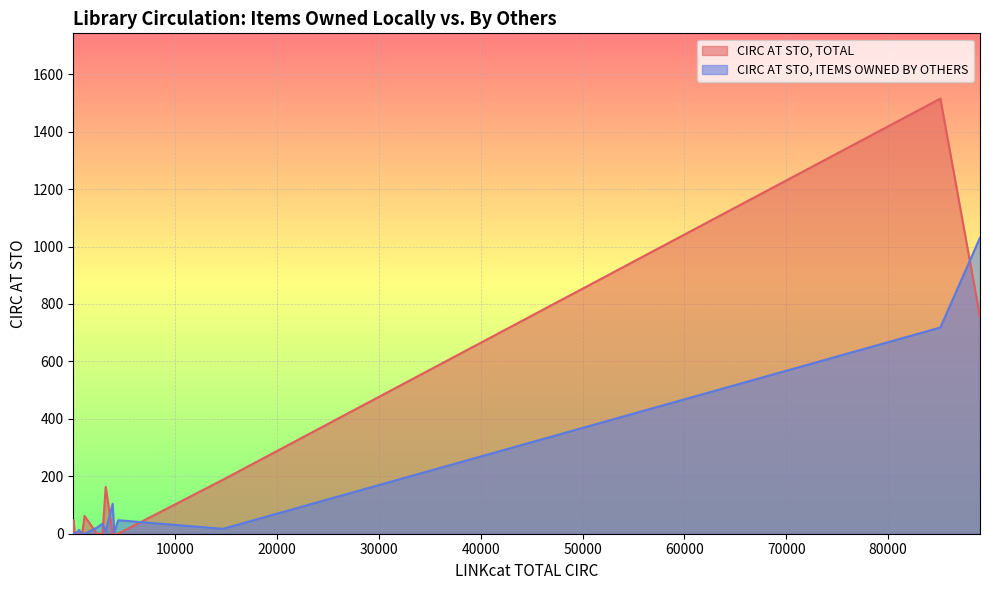

How many values in the CIRC AT STO, ITEMS OWNED BY OTHERS series exceed 6?

9